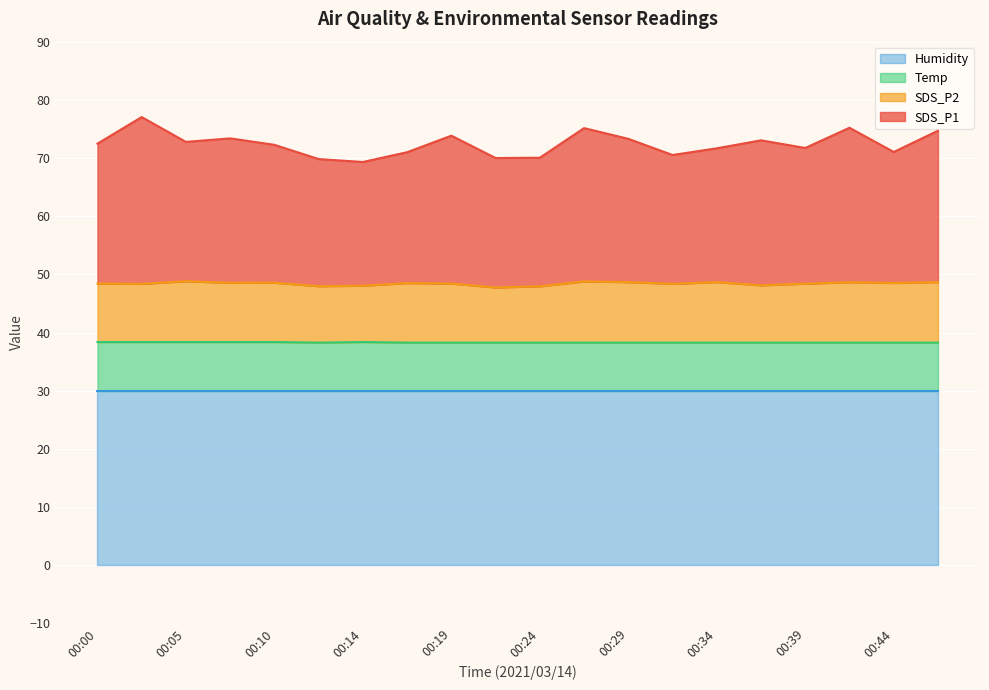

The Humidity series shows 30.0 at 00:44. True or false?

True